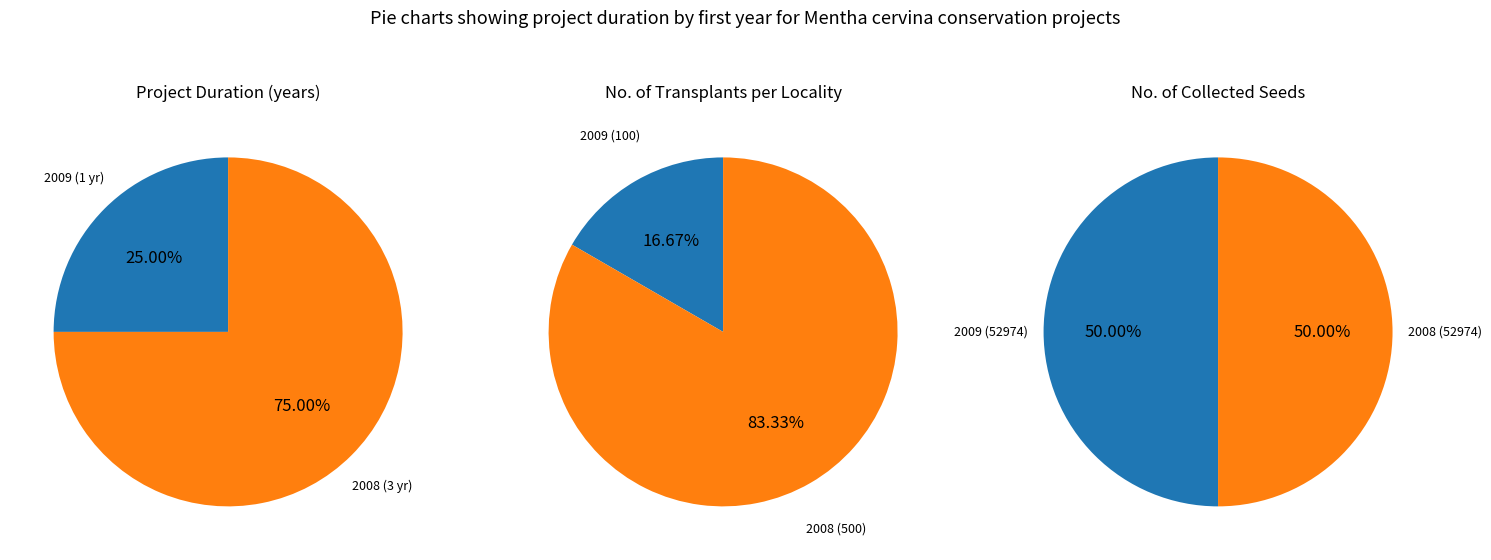

Is it true that 2009 is 16% of the pie?

False